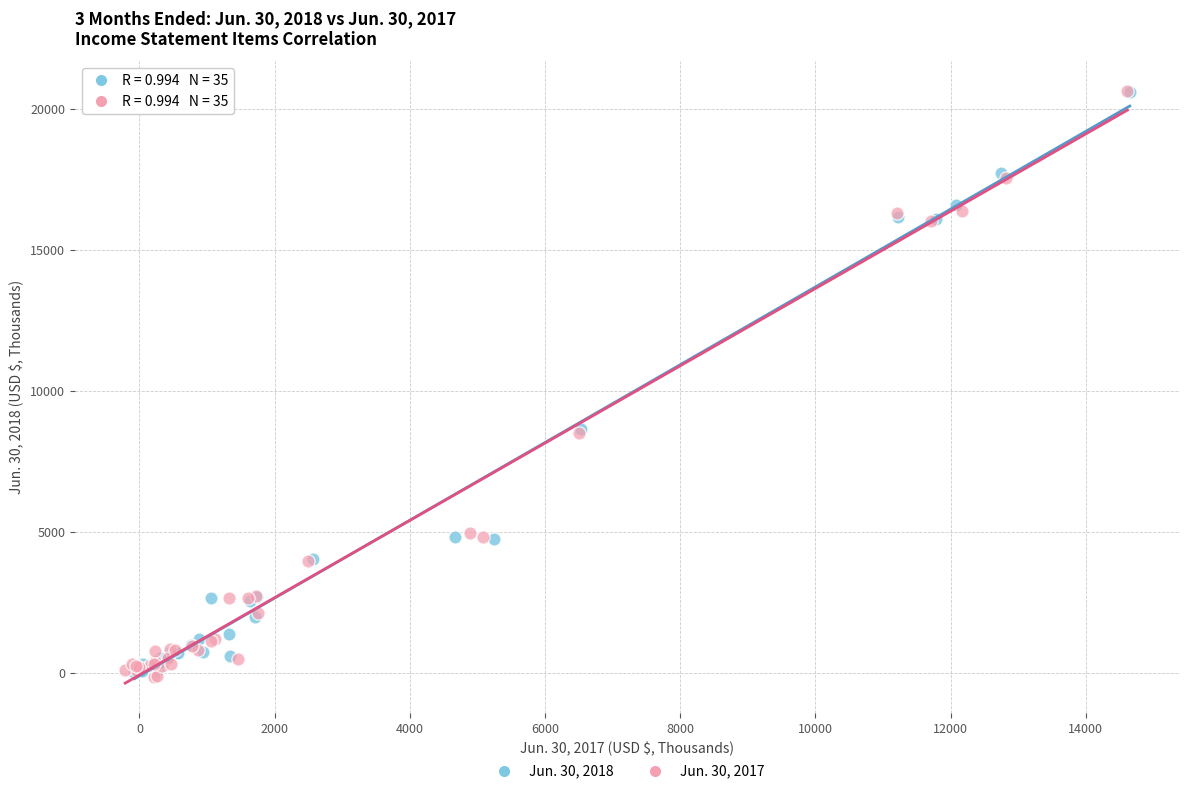

What are all the series names shown in the legend?

Jun. 30, 2018, Jun. 30, 2017